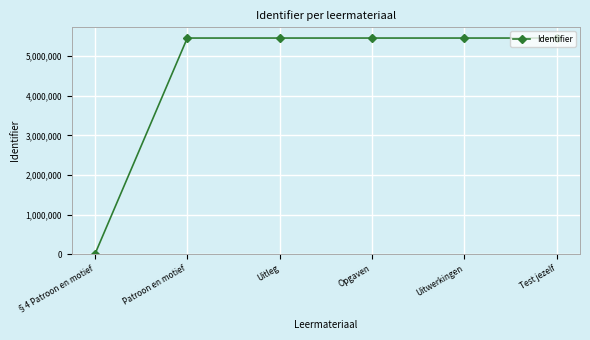

What is the difference between the values at Opgaven and Uitwerkingen?

2